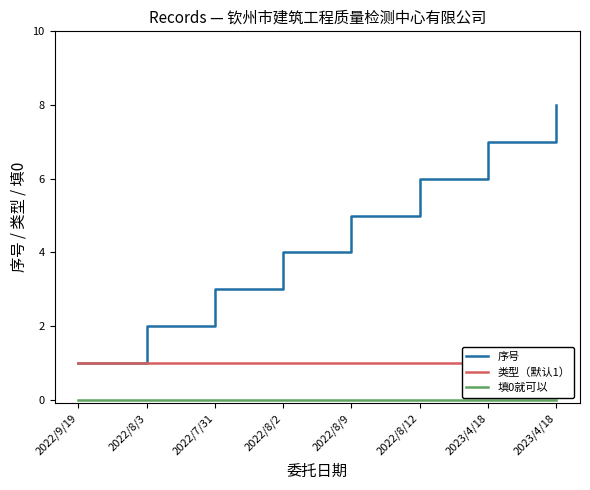

At which category does the chart reach its minimum across all series?

2022/9/19